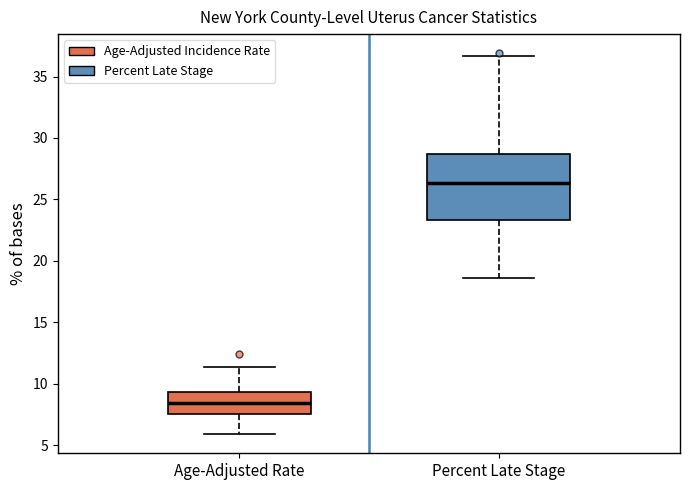

Reading left to right, transcribe this box plot: for each box, give where its median line is, the range the box spans, and where its two whiskers end, as read against the y-axis. The values are not printed on the chart, so give them approximately, as read against the axis.

Age-Adjusted Rate: median 8.5, box 7.5 to 9.5, whiskers 6.0 to 11.5
Percent Late Stage: median 26.5, box 23.5 to 28.5, whiskers 18.5 to 36.5